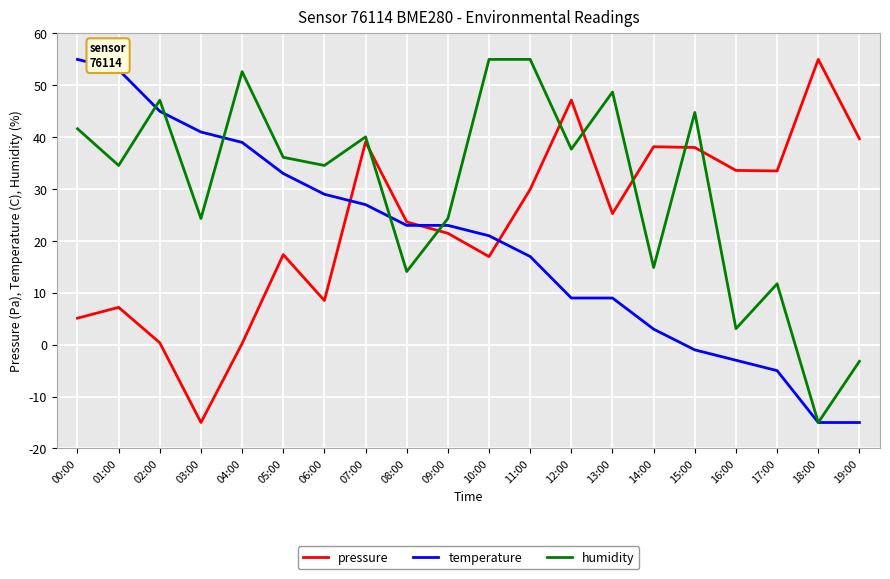

What is the average value of the humidity series?

30.1